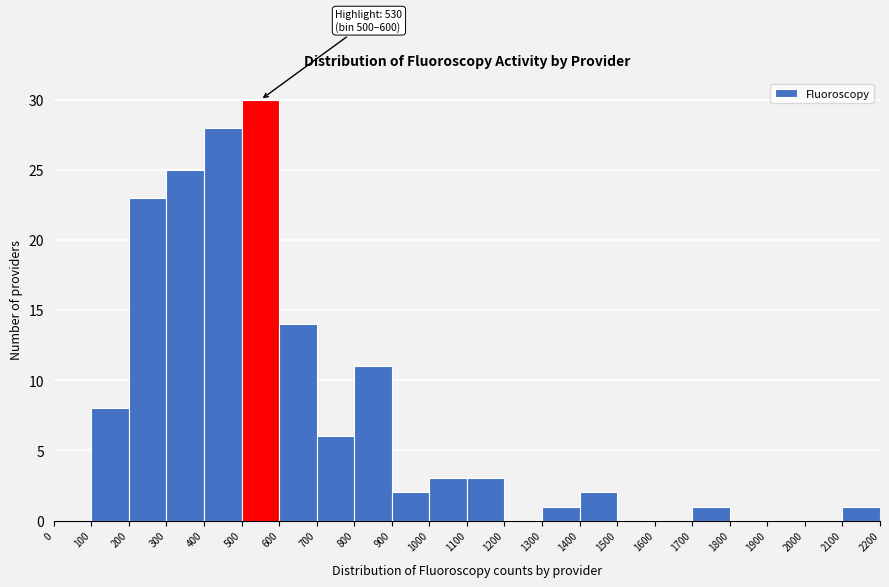

Which range on the x-axis has the tallest bar?

500 to 600